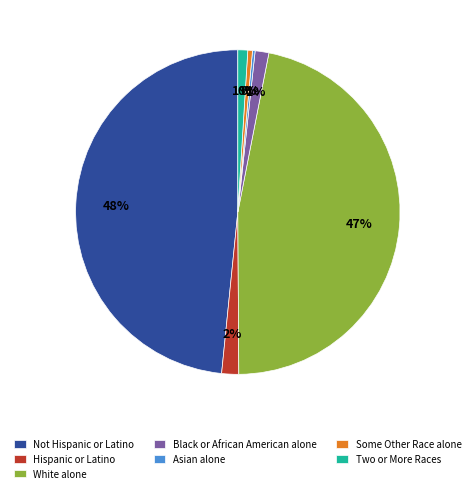

Does White alone represent more than half of the total?

No